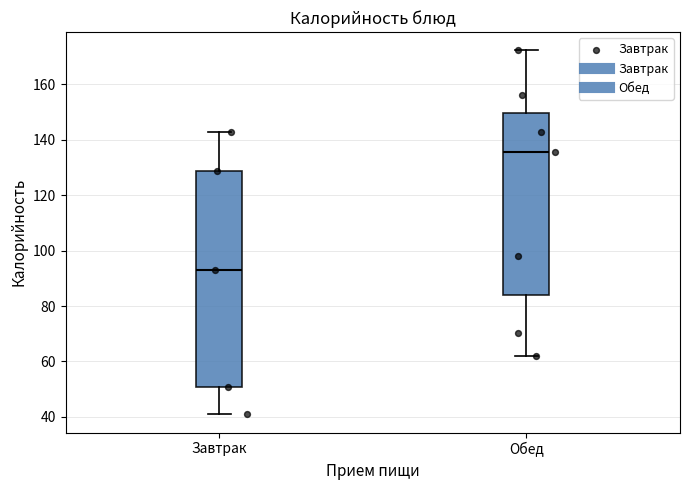

Comparing the boxes themselves (not the whiskers), which one is the tallest?

Завтрак